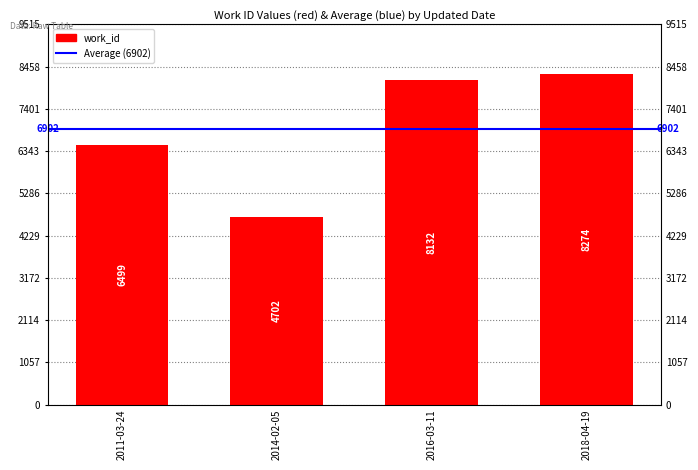

What is the label of the 4th bar from the right?

2011-03-24